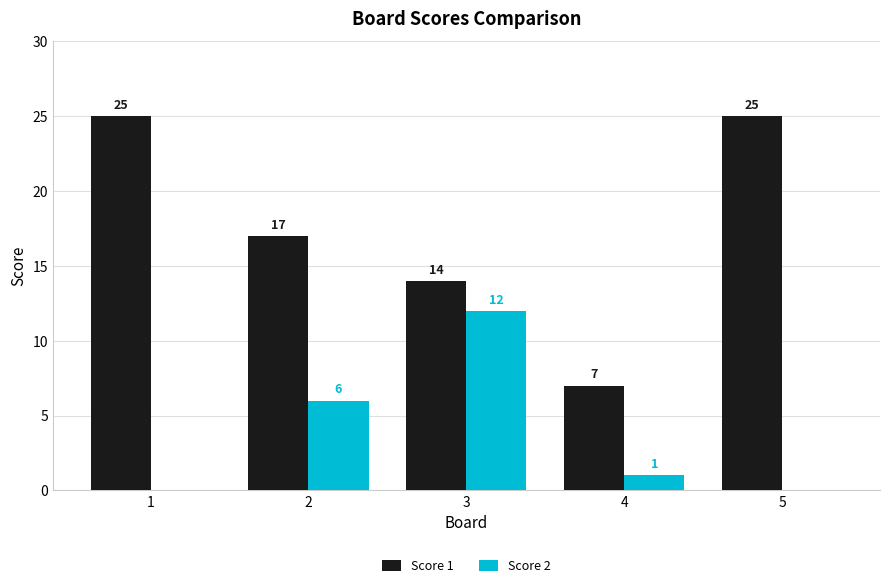

What is the greatest value displayed?

25